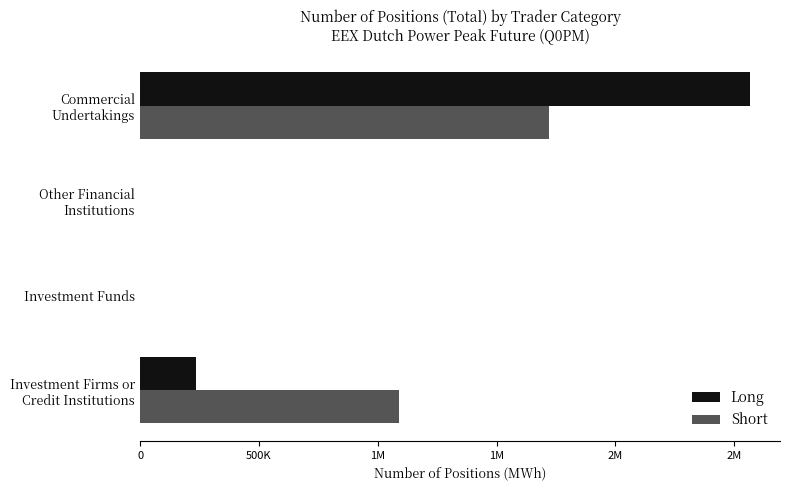

What are all the series names shown in the legend?

Long, Short